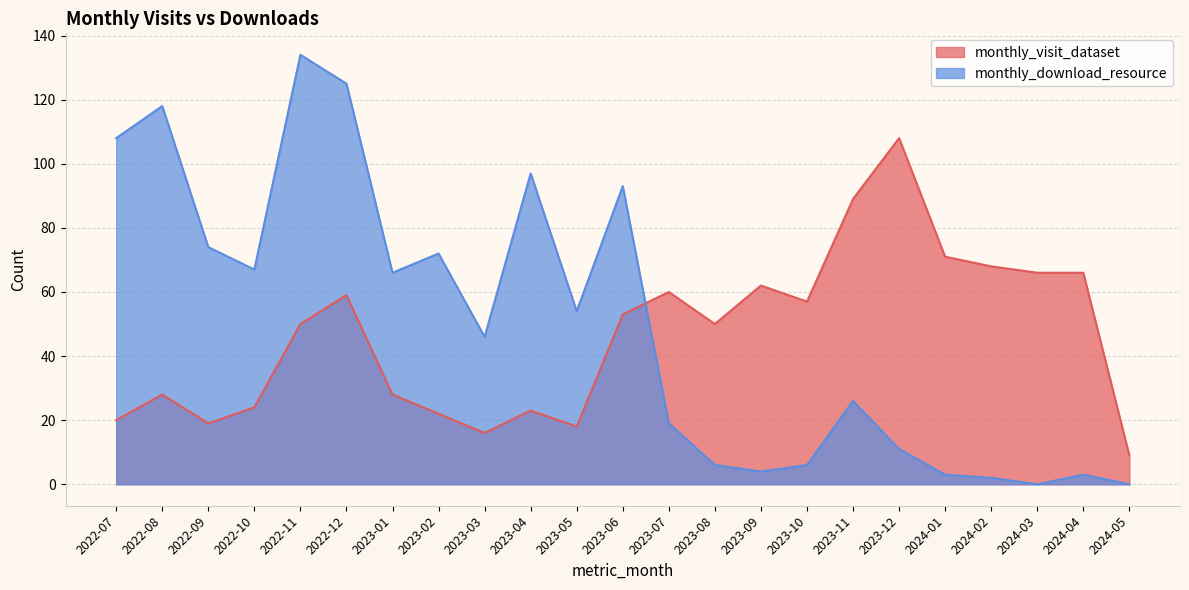

Which category has the lowest value across all series?

2024-03